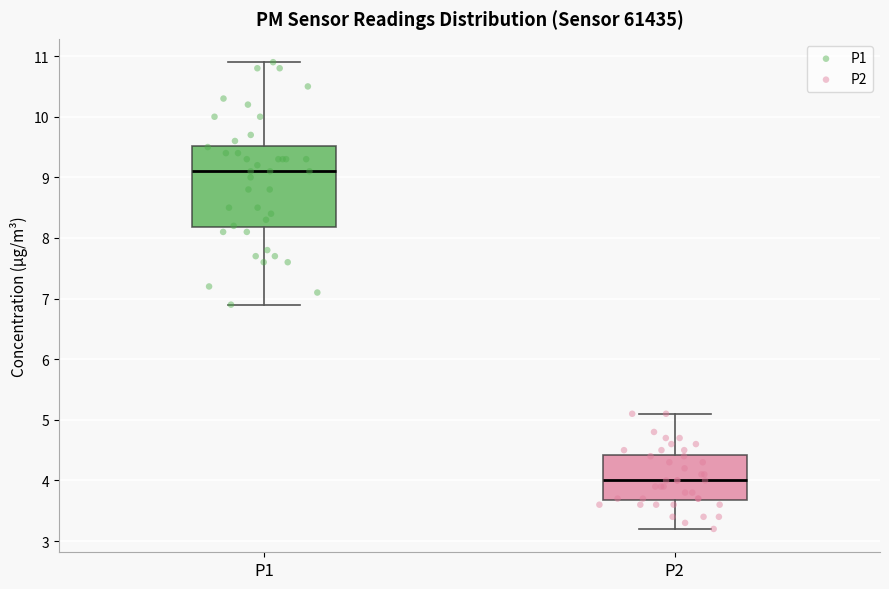

Which box has the highest median line?

P1